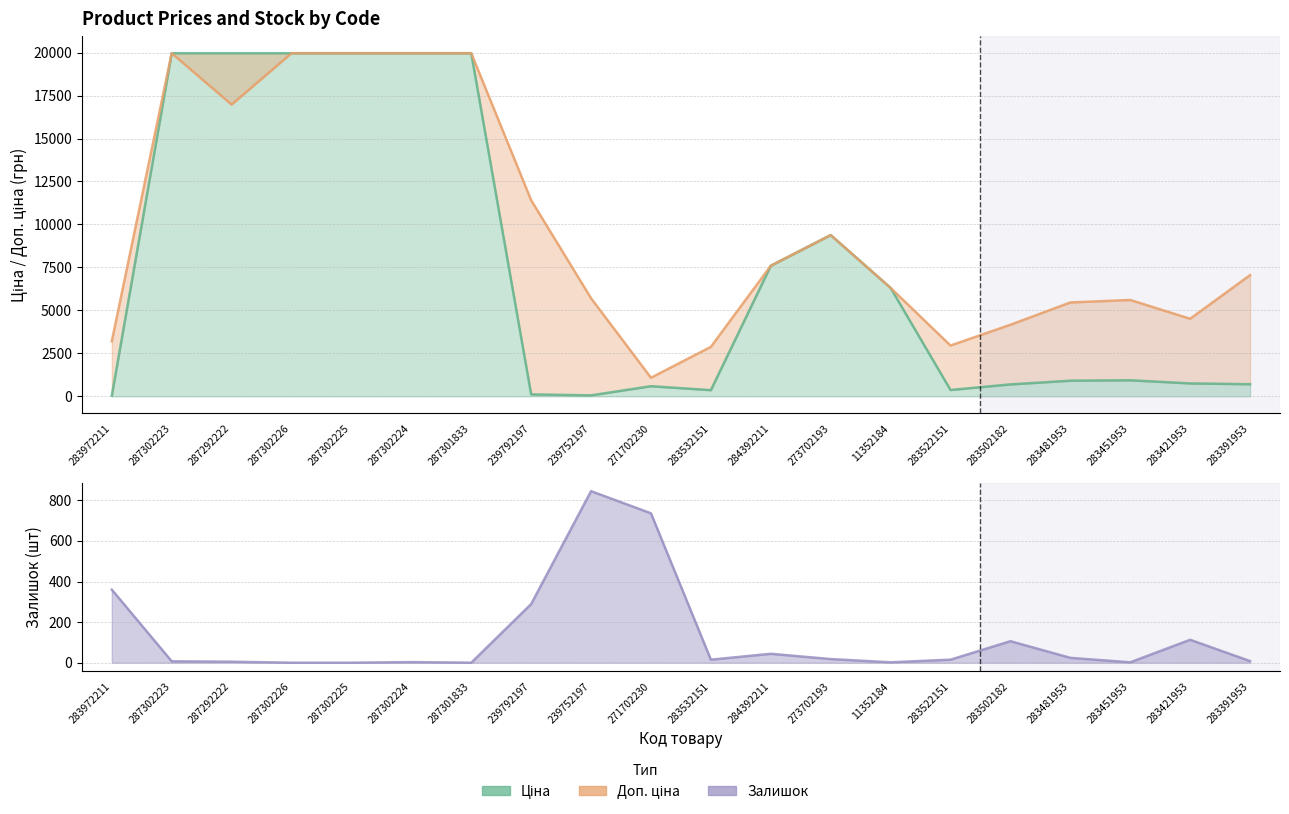

What is the difference between the maximum and minimum values in the Доп. ціна series?

18882.5